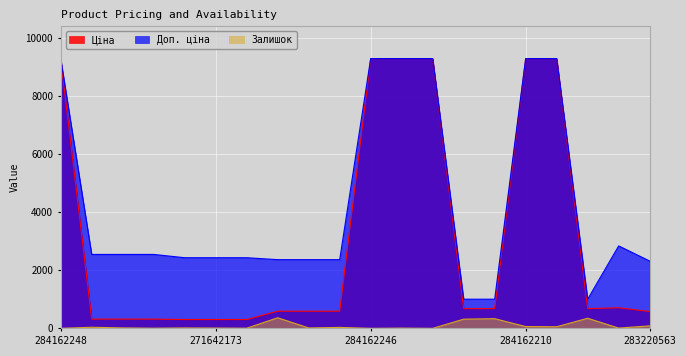

At which category is the sum across all series the highest?

284162210